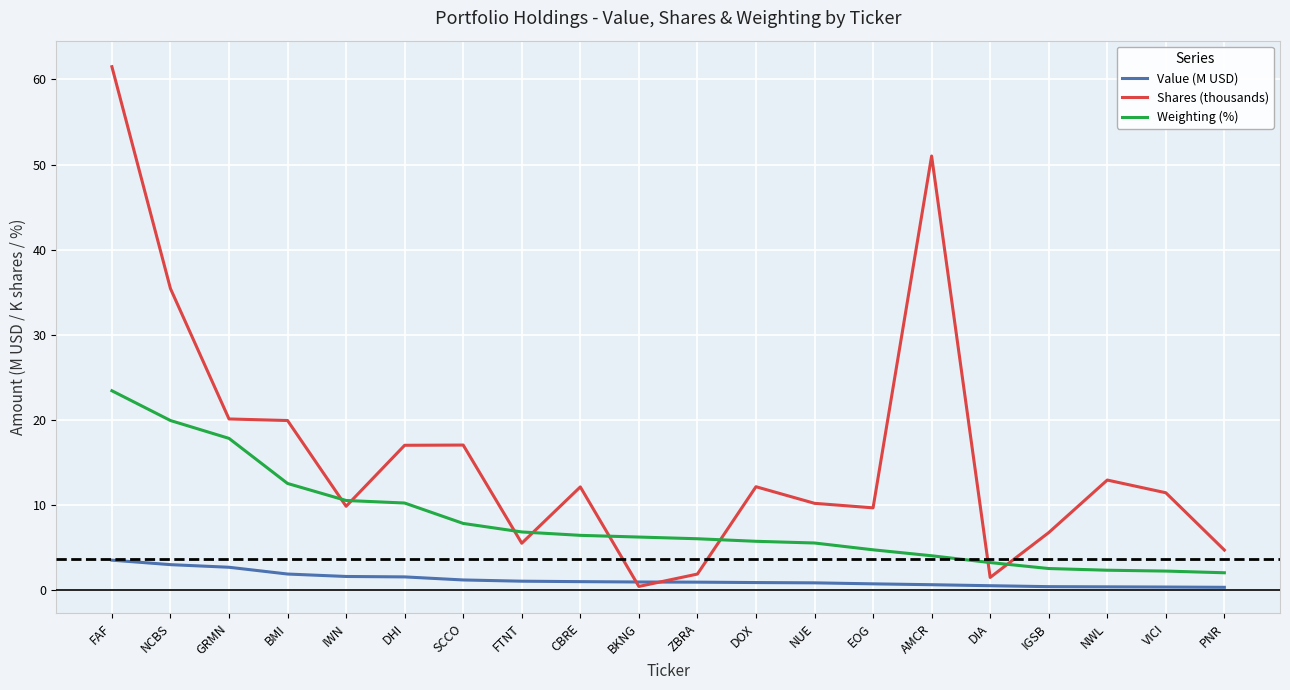

What value does the Shares (thousands) series have at FAF?

61.5